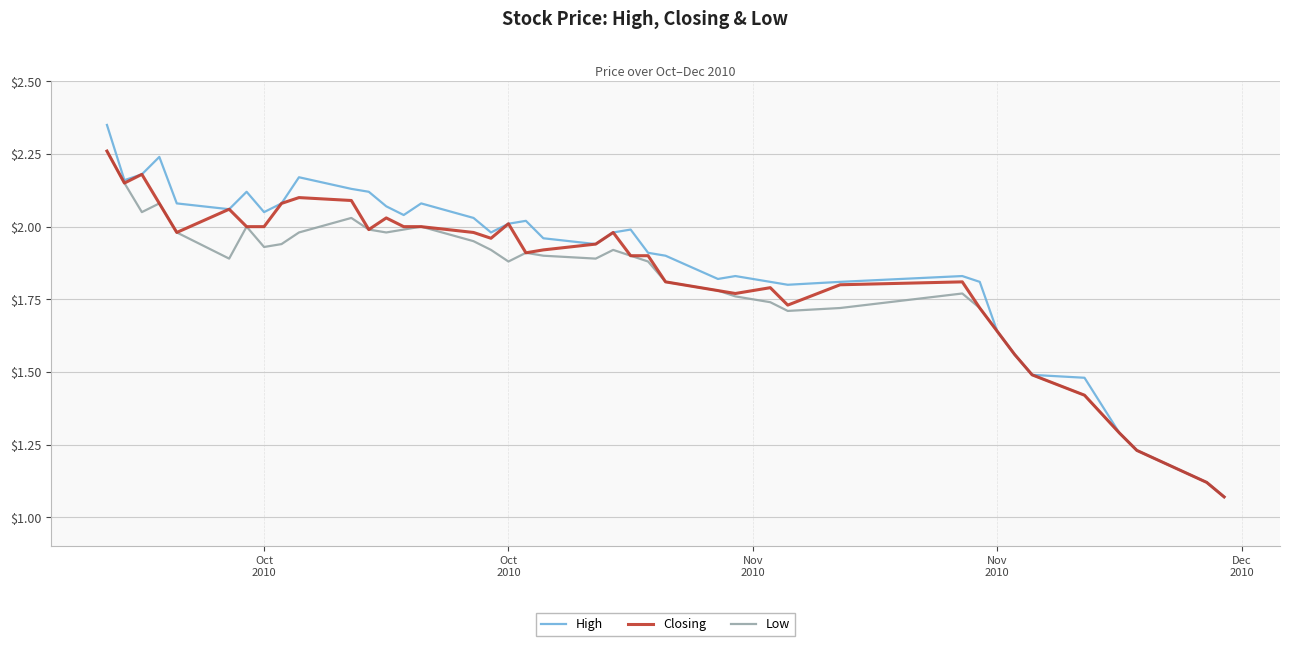

Which series has the largest range (max minus min)?

High